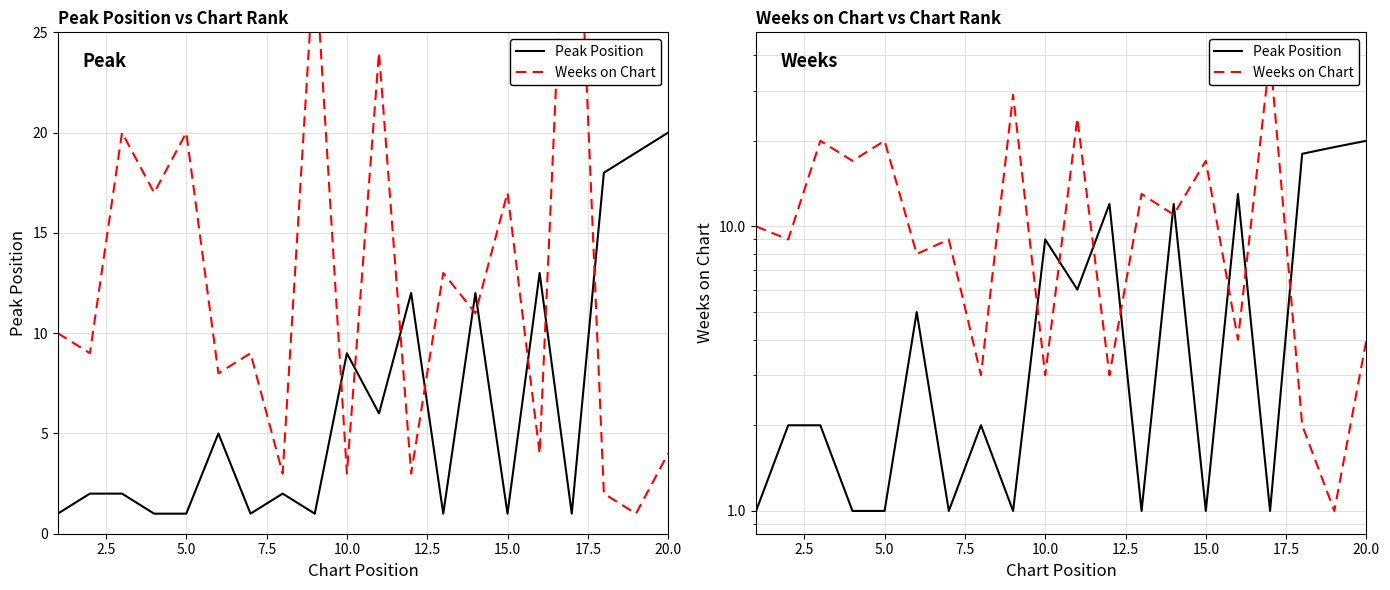

Which series has the widest spread of values?

Weeks on Chart